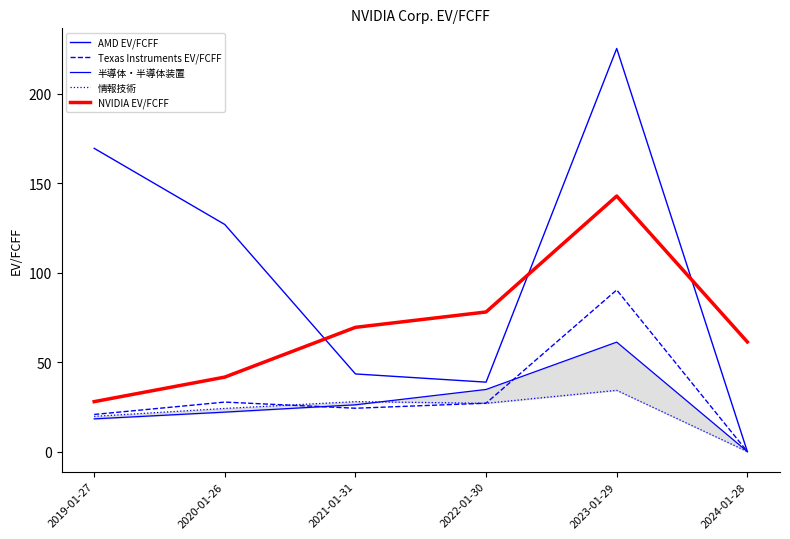

What is the sum of the NVIDIA EV/FCFF values at 2019-01-27 and 2024-01-28?

89.2